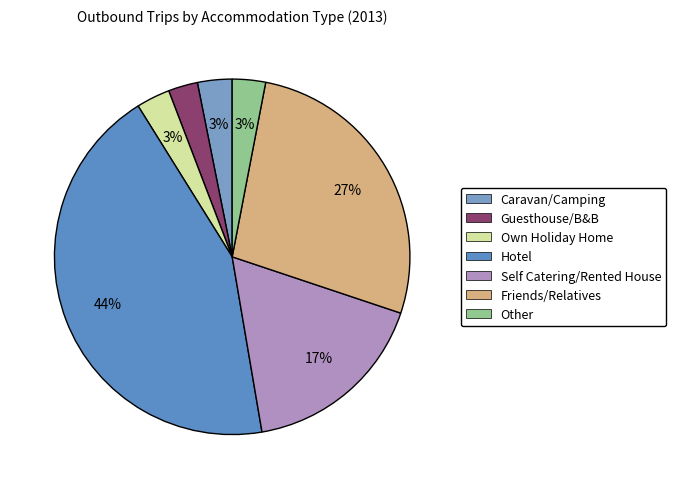

Do Own Holiday Home and Self Catering/Rented House together represent more than half of the pie?

No